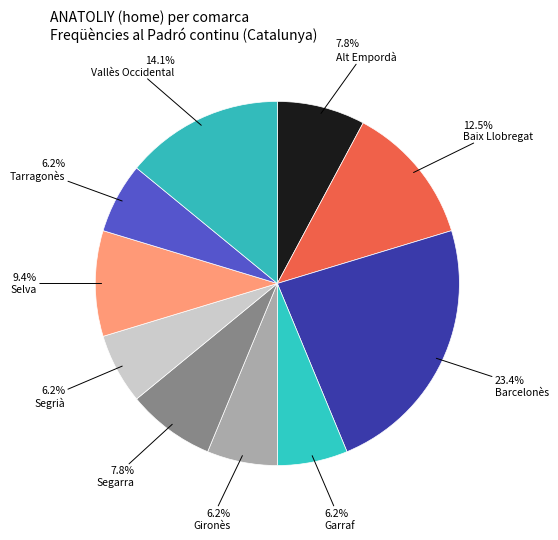

How many segments does this pie chart have?

10